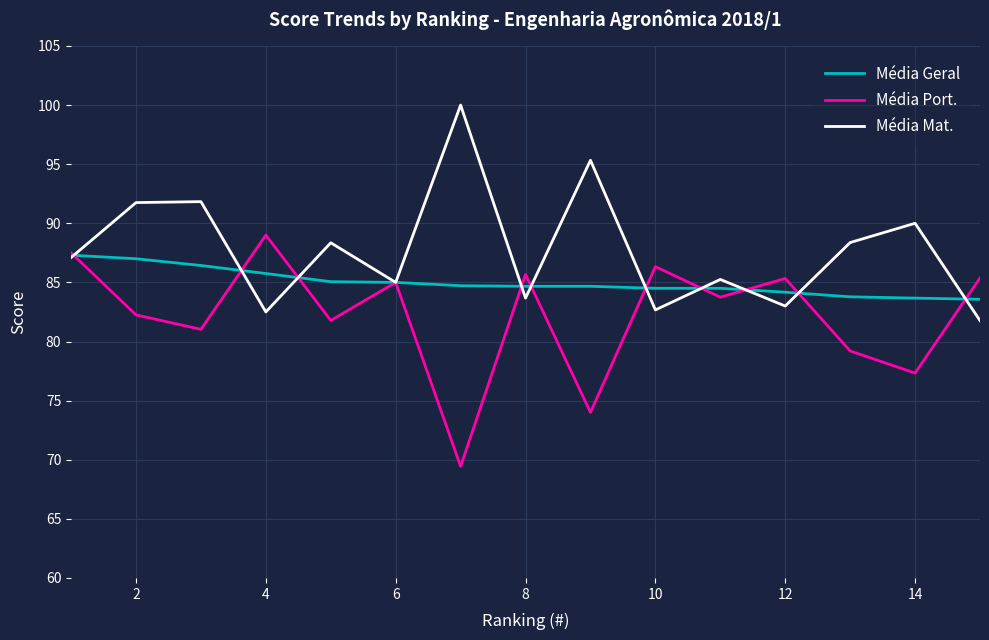

Rank the series by their average value, from lowest to highest.

Média Port., Média Geral, Média Mat.